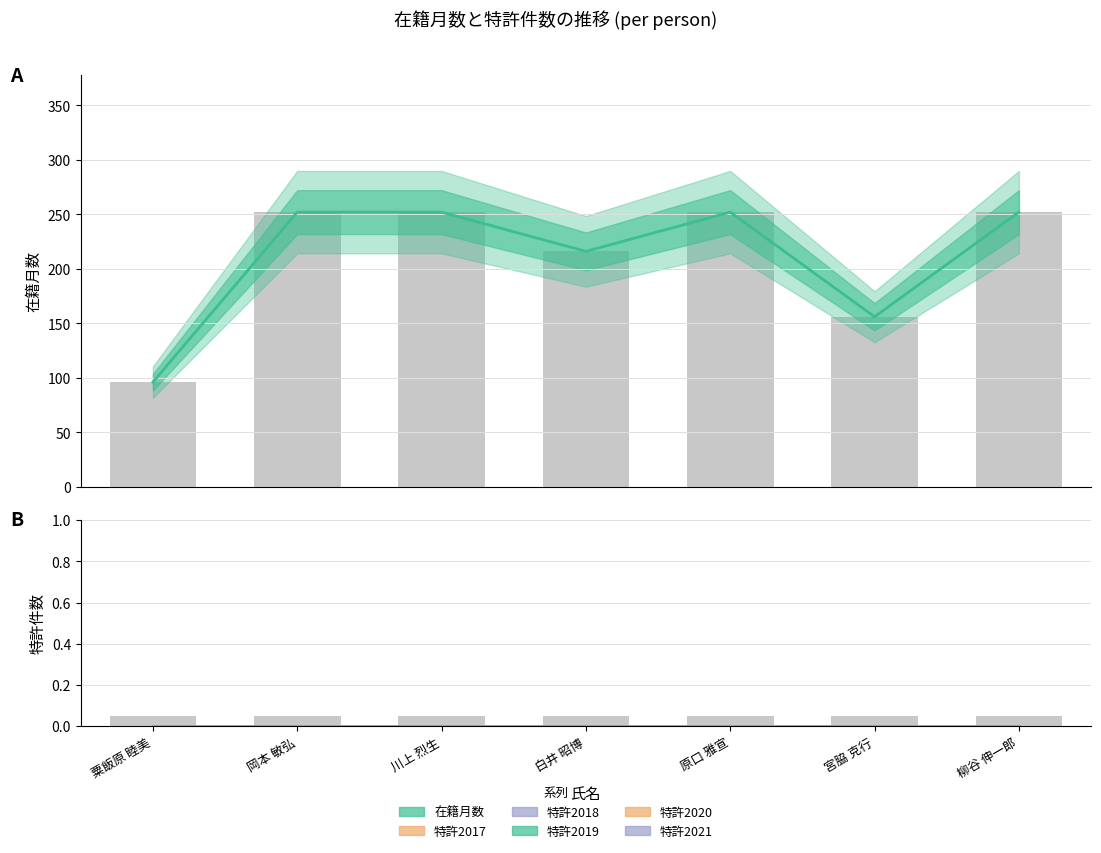

What is the highest value of the 在籍月数 (実測) series?

252